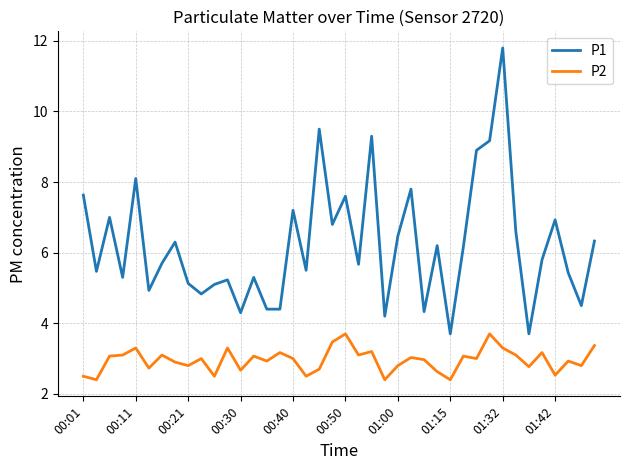

What is the difference between the maximum and minimum values in the P1 series?

8.1